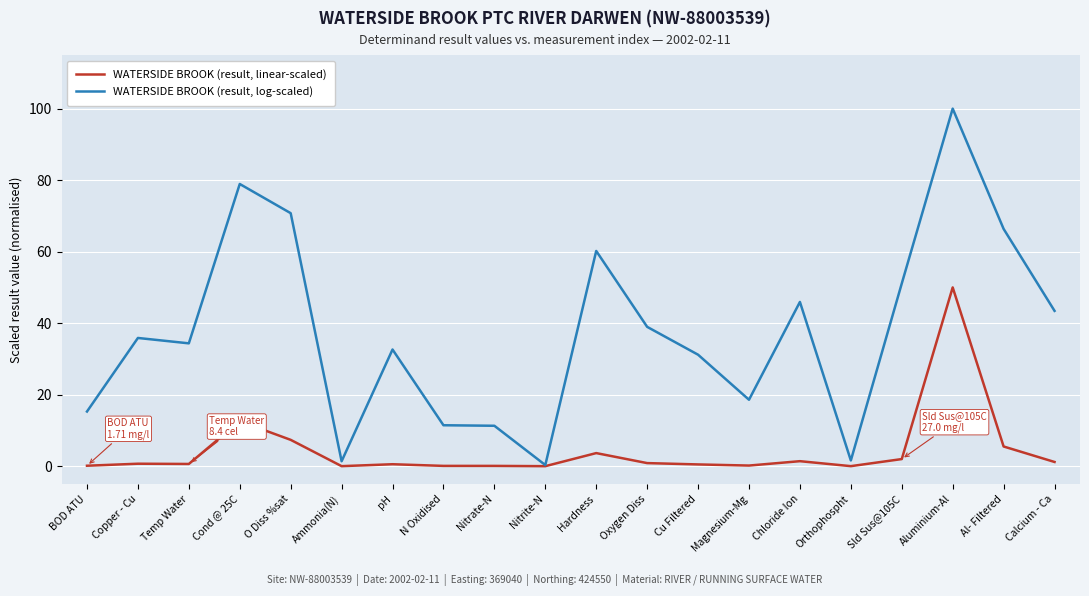

Is the value of WATERSIDE BROOK (result, linear-scaled) at pH greater than the value of WATERSIDE BROOK (result, log-scaled) at Cond @ 25C?

No